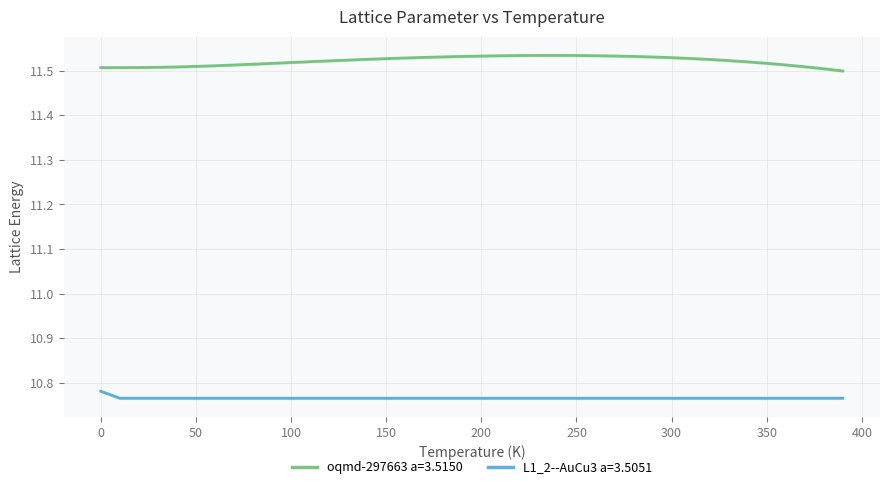

True or false: L1_2--AuCu3 a=3.5051 and oqmd-297663 a=3.5150 cross at least once.

False